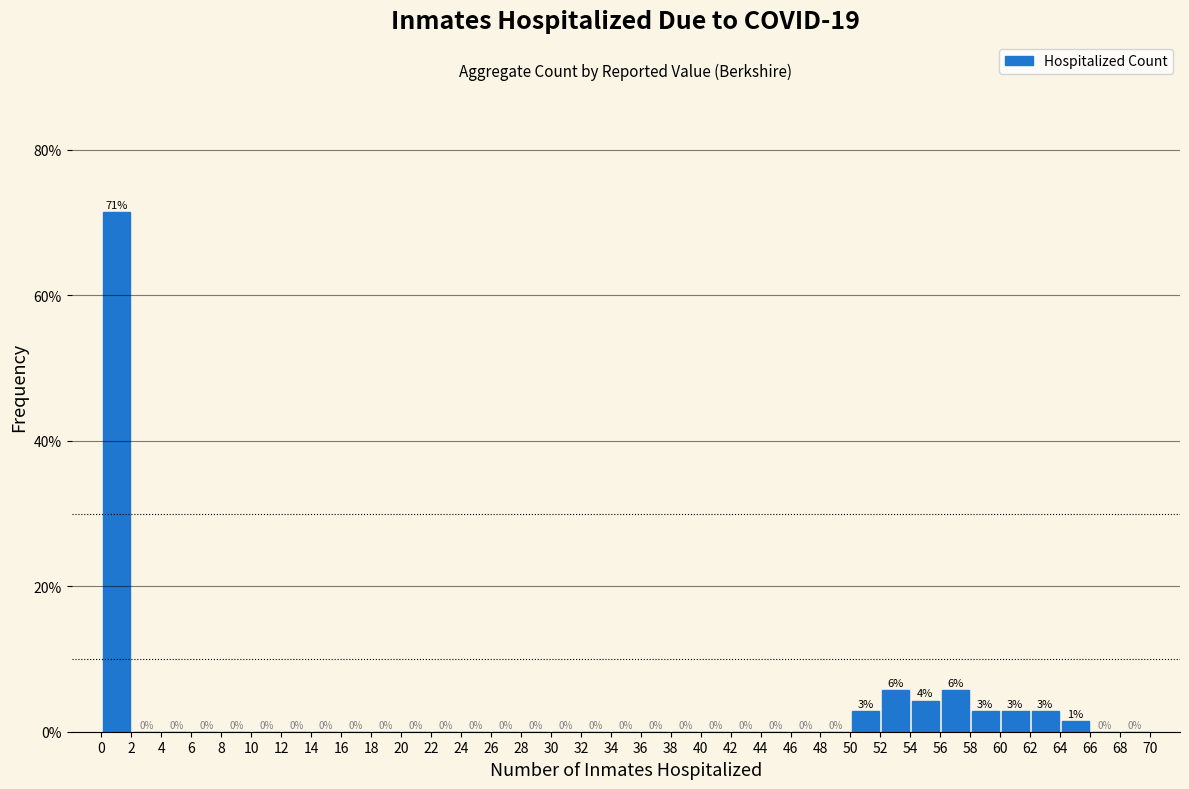

Which range on the x-axis has the tallest bar?

0 to 2